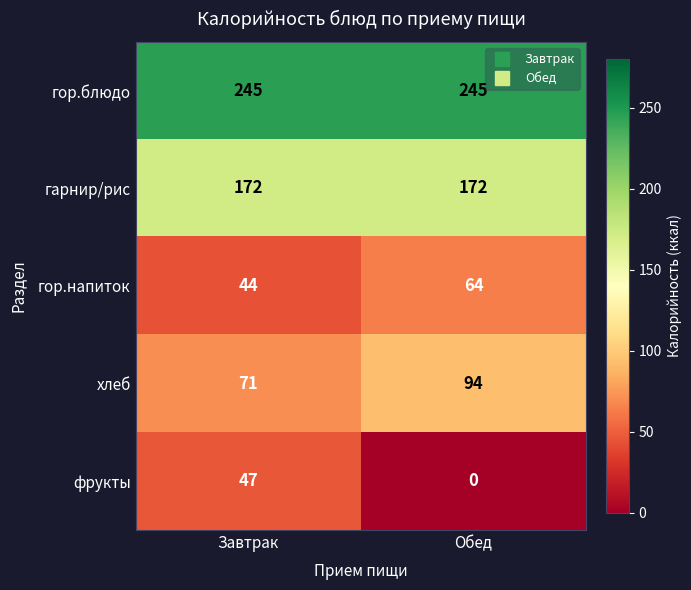

Reading left to right, list all the values displayed in this chart.

гор.блюдо: 245	245
гарнир/рис: 172	172
гор.напиток: 44	64
хлеб: 71	94
фрукты: 47	0